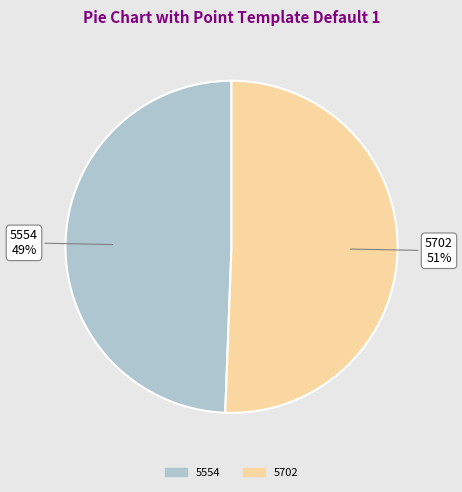

To the nearest percent, what is the combined percentage of 5702 and 5554?

100%